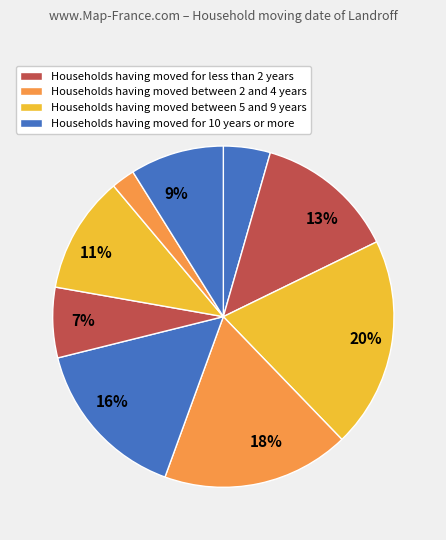

To the nearest percent, what is the average slice percentage?

11%